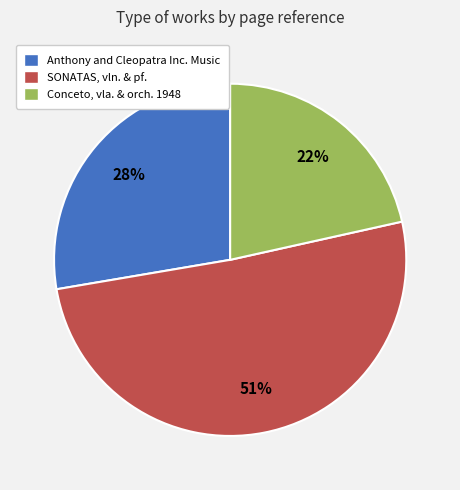

Which has a higher value, Anthony and Cleopatra Inc. Music or Conceto, vla. & orch. 1948?

Anthony and Cleopatra Inc. Music